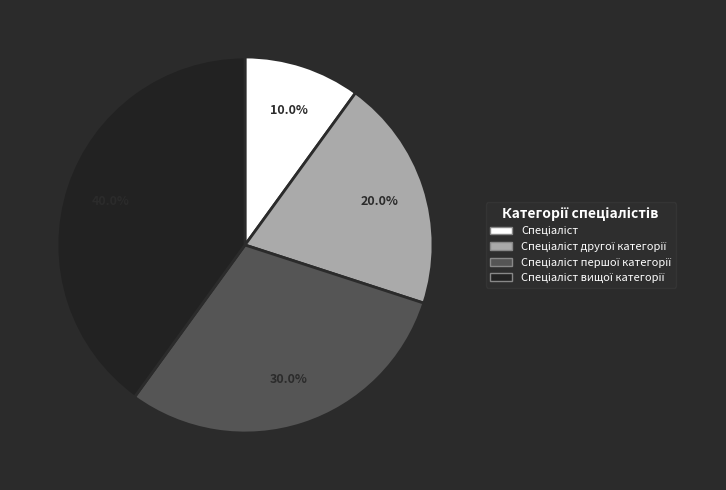

Is there any slice that represents more than half of the pie?

No